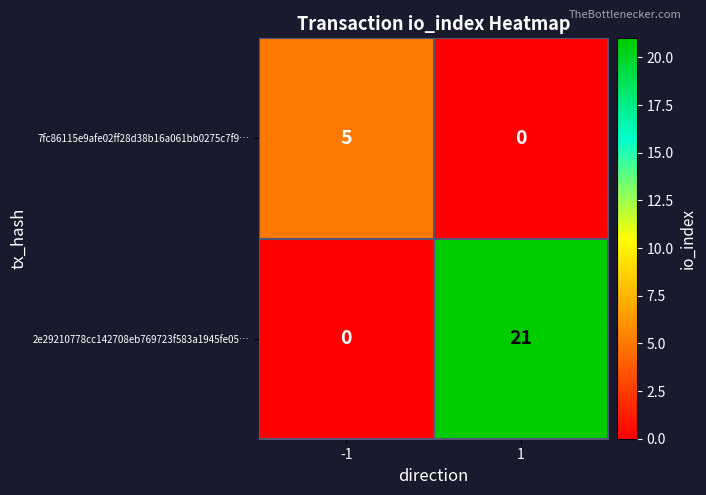

What is the difference between the maximum and minimum values in the 7fc86115e9afe02ff28d38b16a061bb0275c7f9… series?

5